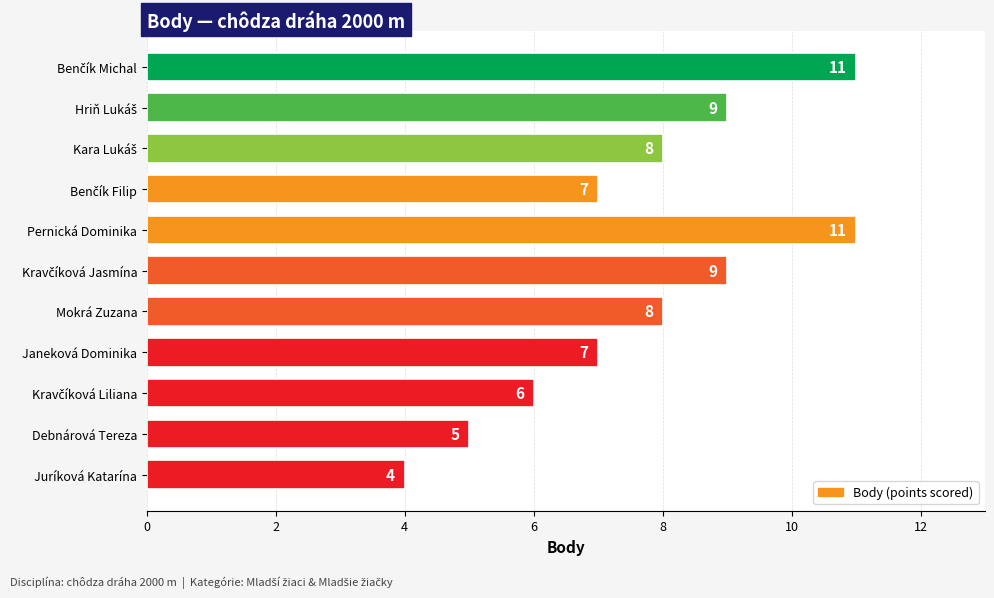

What is the change in value from Mokrá Zuzana to Debnárová Tereza?

-3